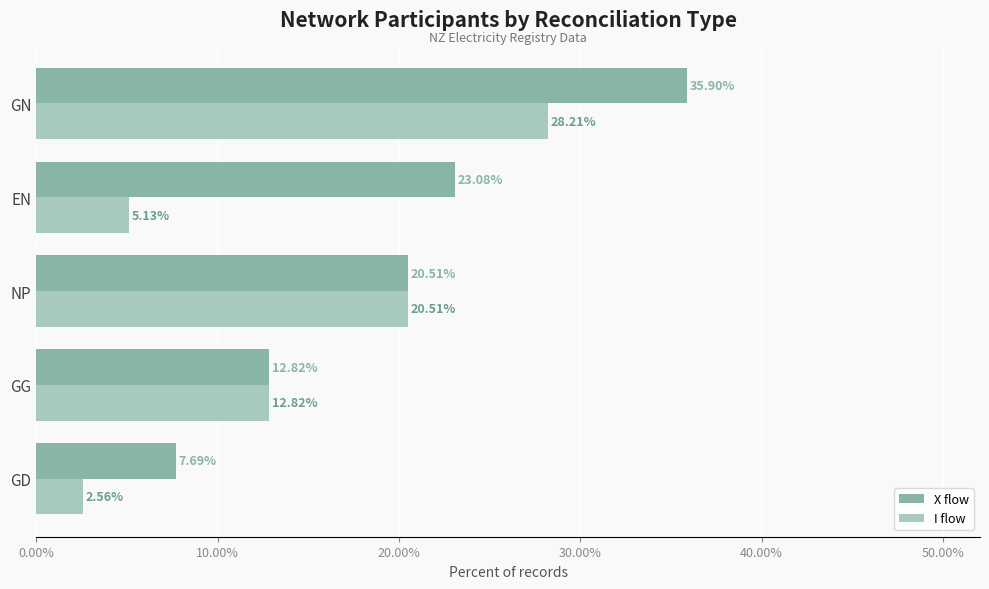

Which series has the largest range (max minus min)?

X flow